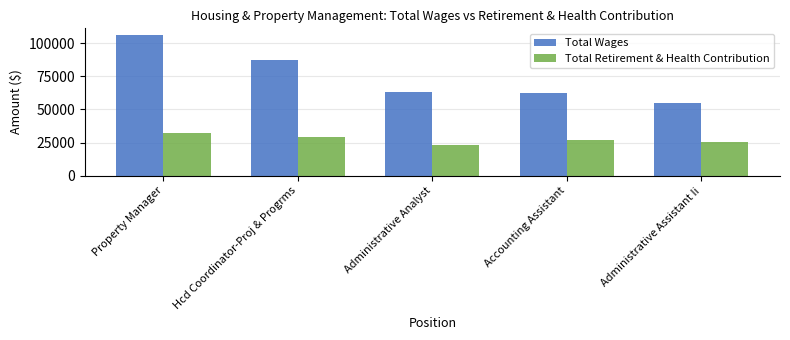

Which series has the largest range (max minus min)?

Total Wages